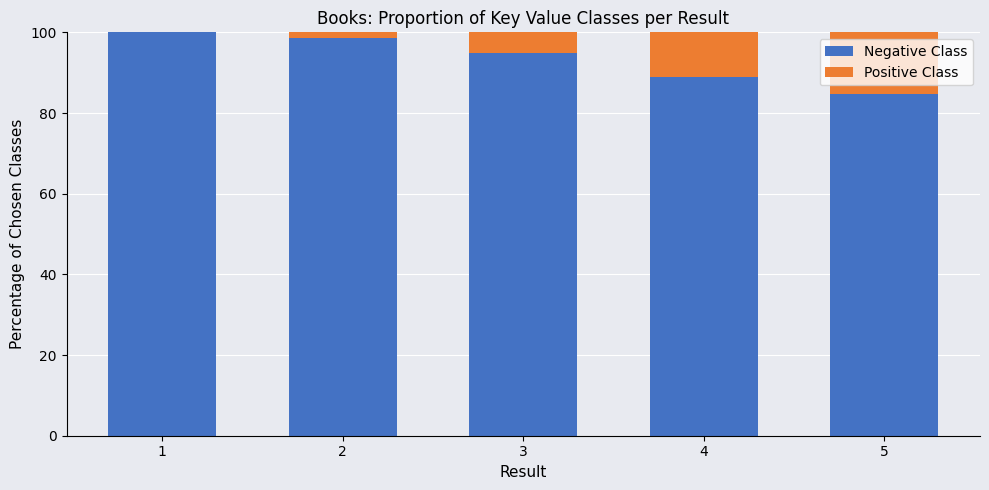

Are the bars horizontal?

No